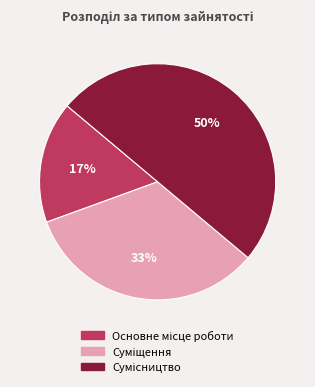

To the nearest percent, what is the average slice percentage?

33%